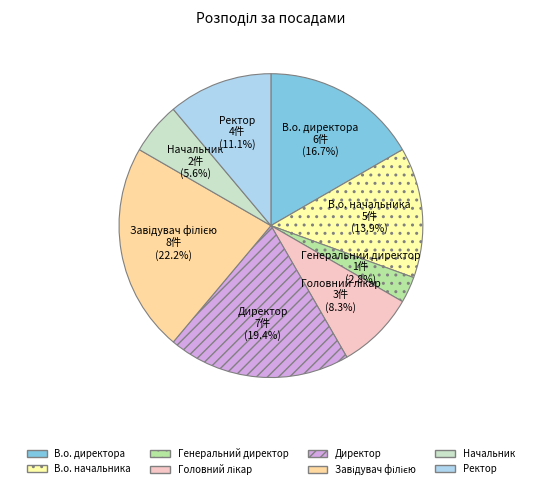

To the nearest percent, what is the difference between the В.о. директора and Директор slice percentages?

3%